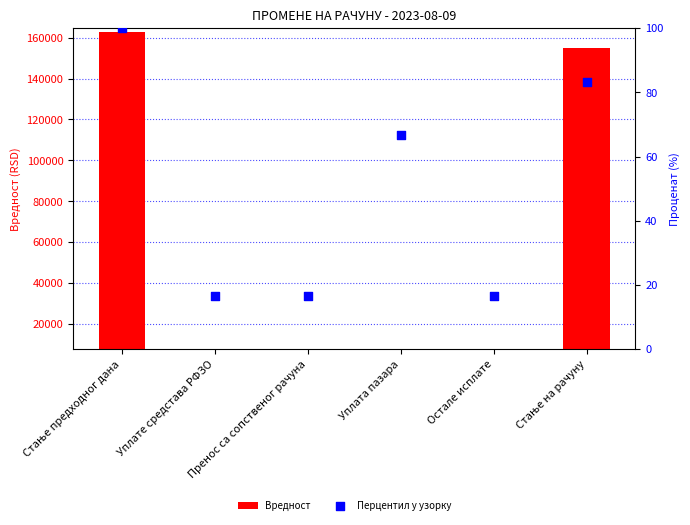

Is the value of Вредност at Остале исплате greater than the value of Перцентил у узорку at Уплата пазара?

No